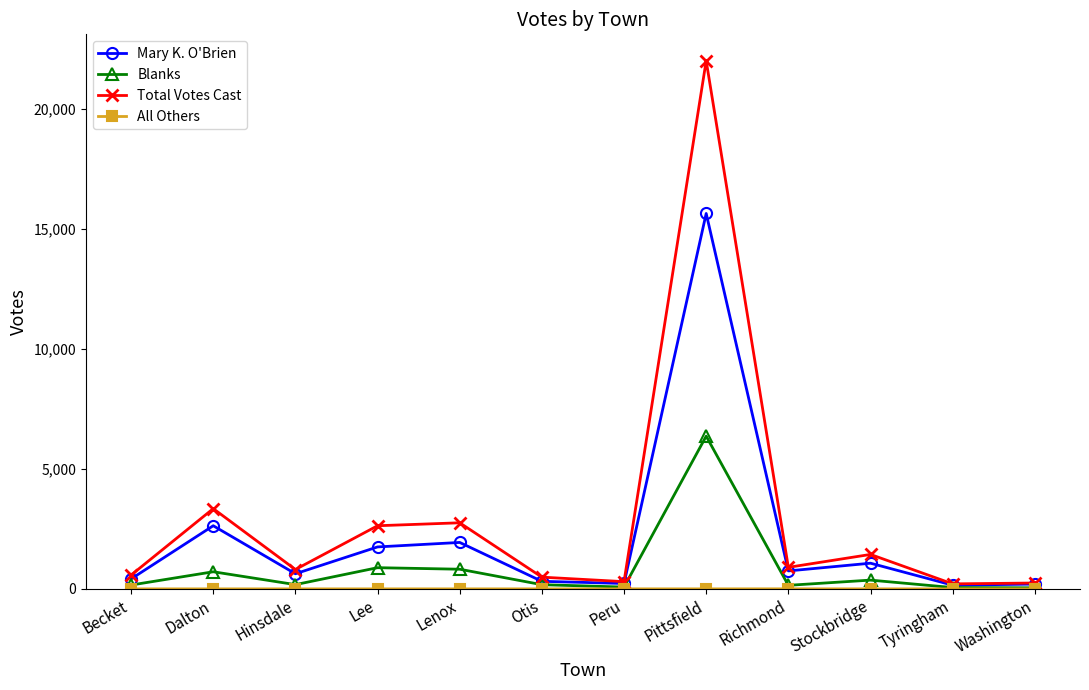

Between Stockbridge and Tyringham, which series saw the biggest shift?

Total Votes Cast